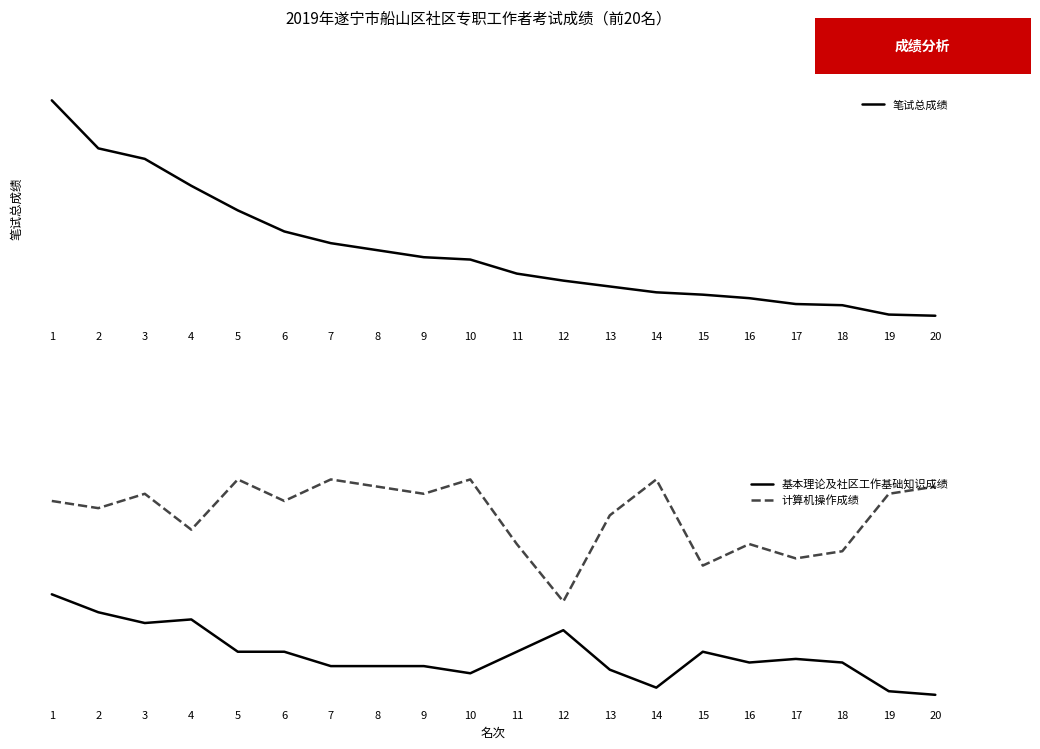

What is the lowest value of the 计算机操作成绩 series?

82.0